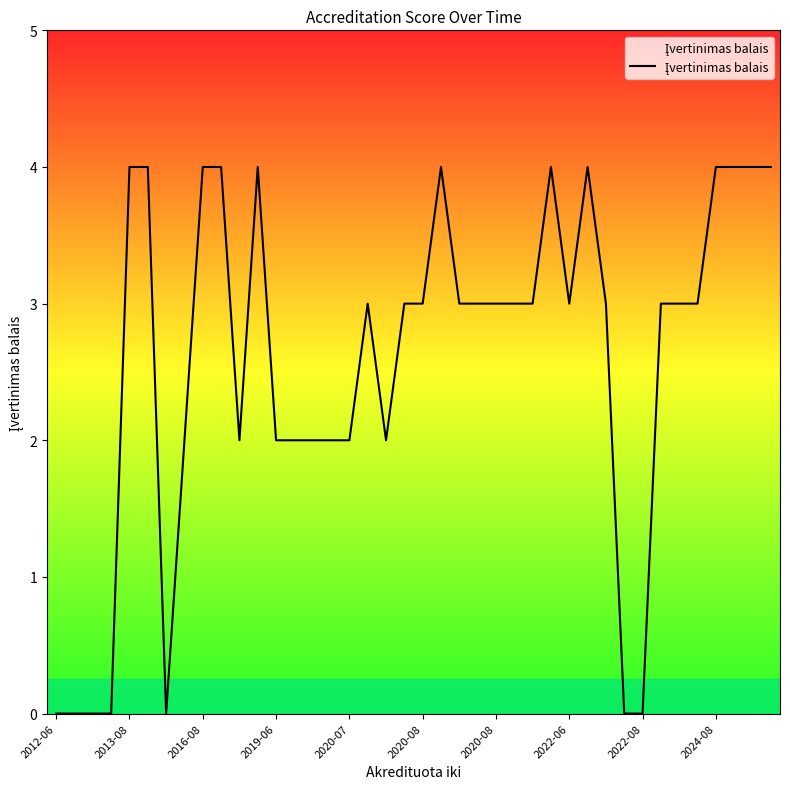

What is the greatest value displayed?

4